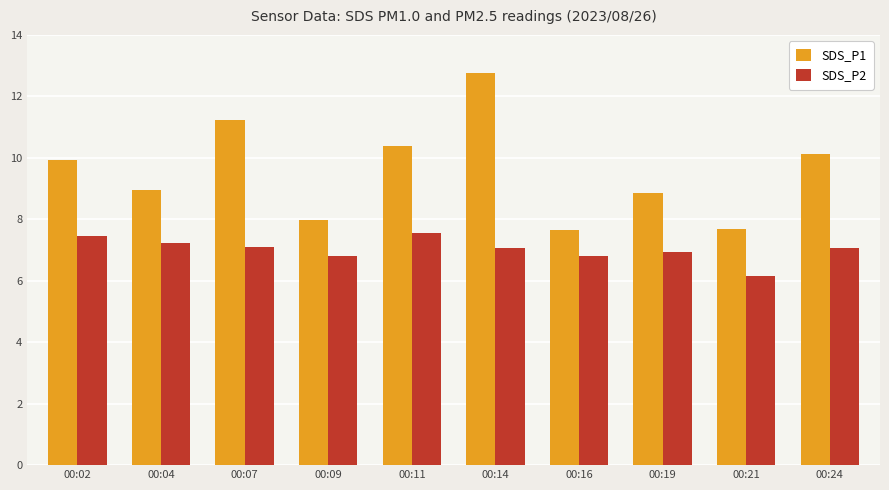

What is the difference between the highest and lowest values at 00:04?

1.7